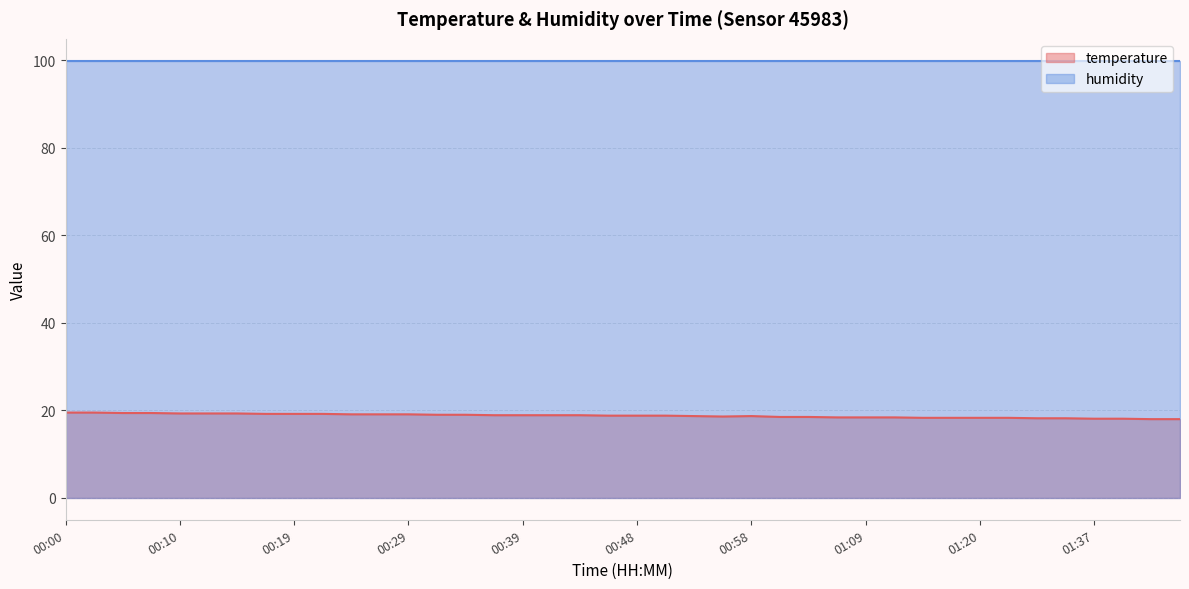

What is the sum of the values at 00:53 and 00:29?

37.8